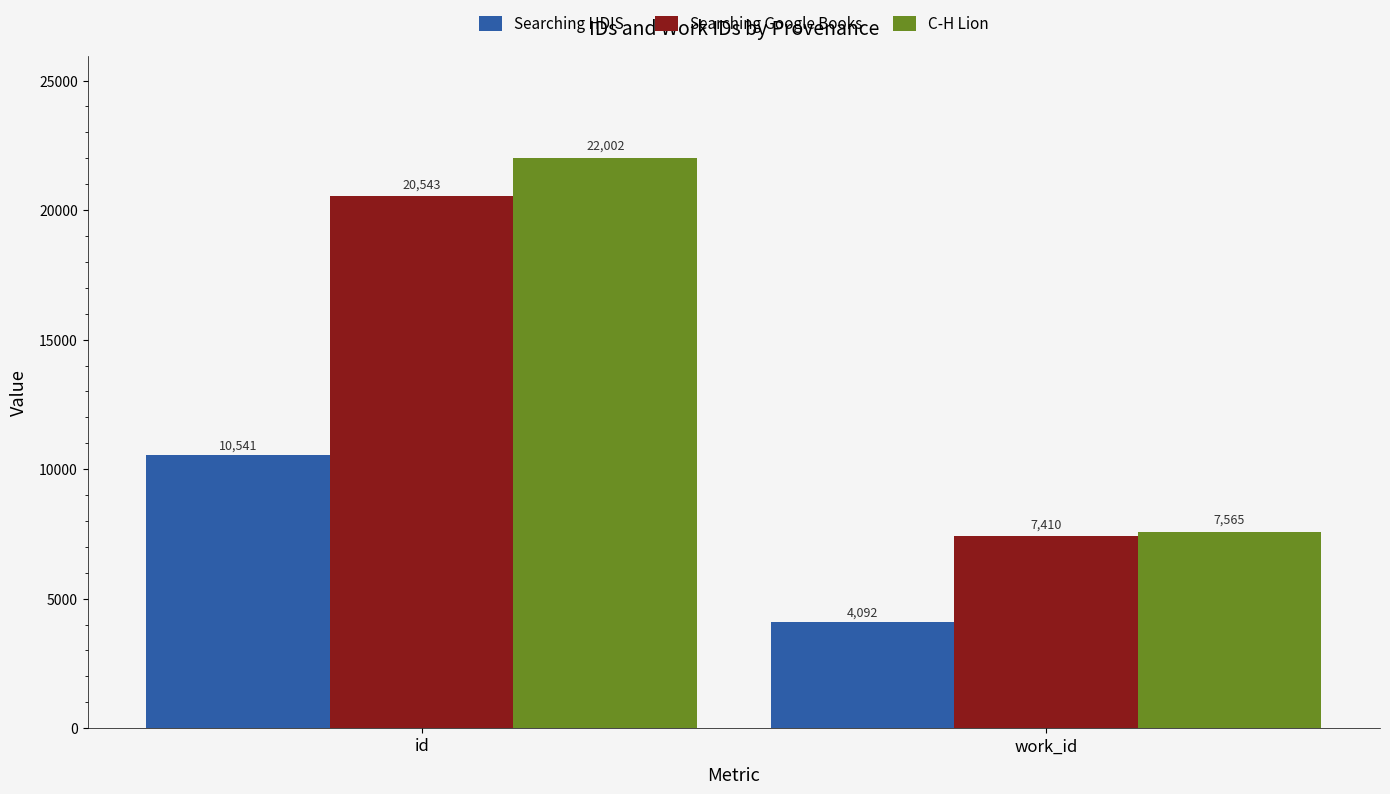

At which category is the sum across all series the highest?

id